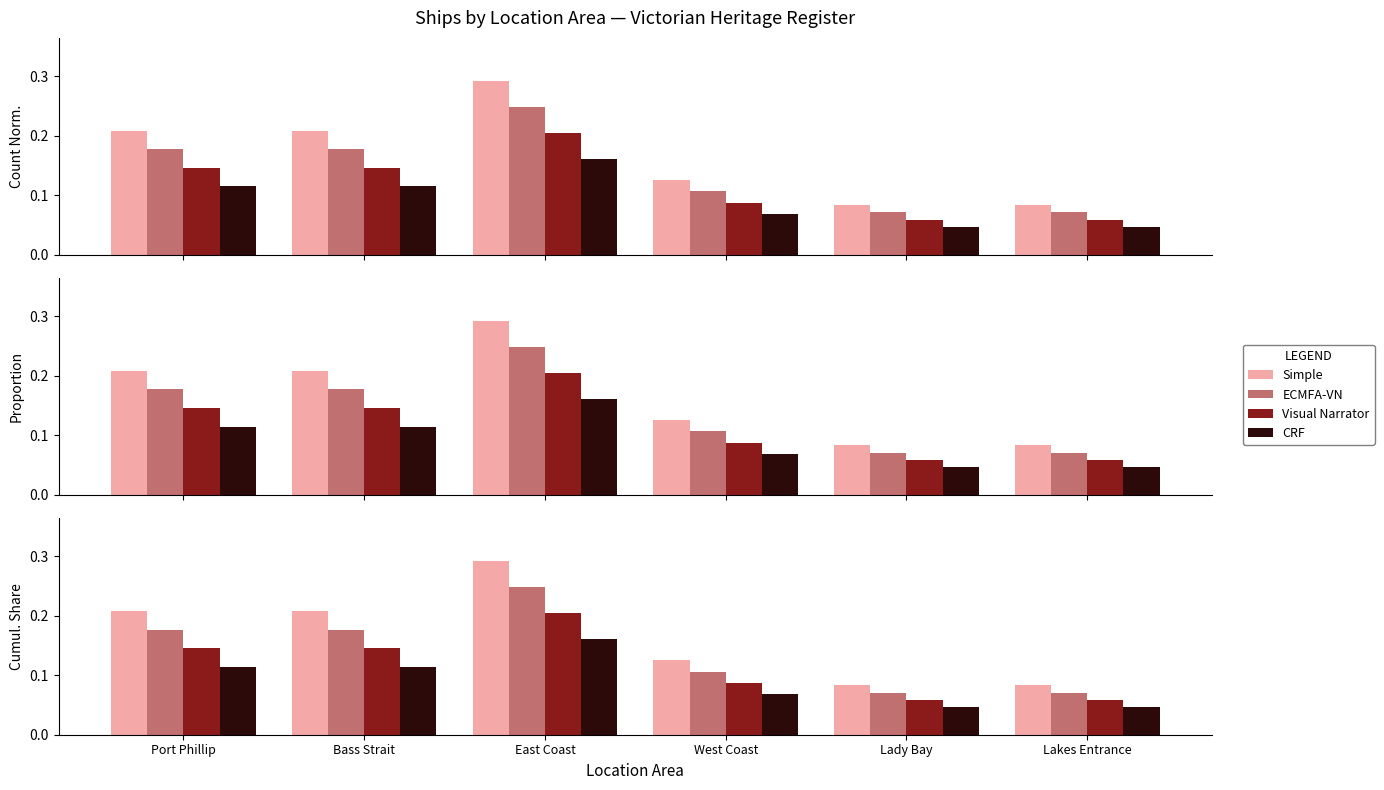

Reading left to right, what are all the values shown in this chart?

Simple: 0.2	0.2	0.3	0.1	0.1	0.1
ECMFA-VN: 0.2	0.2	0.2	0.1	0.1	0.1
Visual Narrator: 0.1	0.1	0.2	0.1	0.1	0.1
CRF: 0.1	0.1	0.2	0.1	0.0	0.0